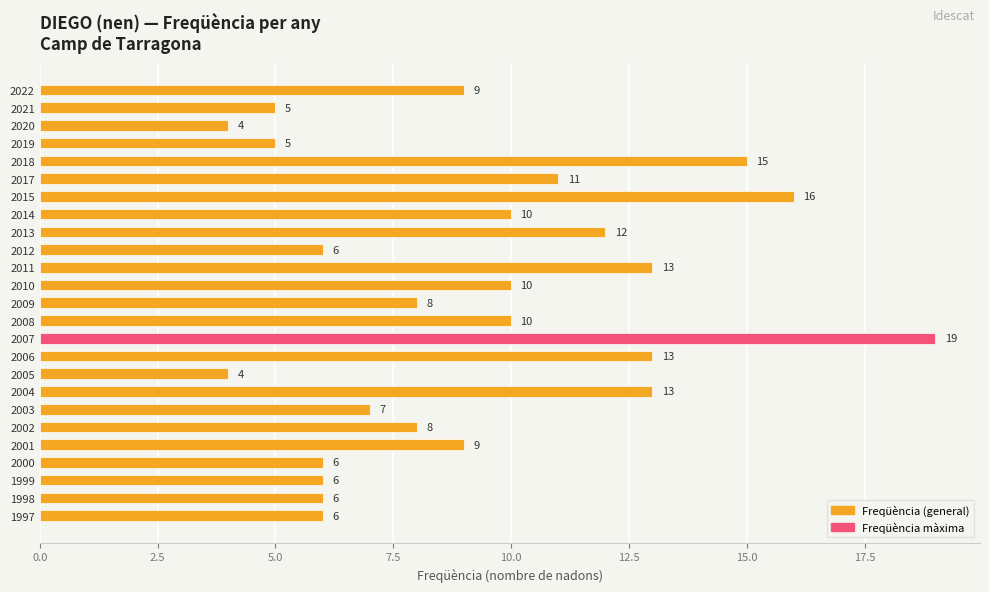

What is the approximate value at 2020, to the nearest 5?

5